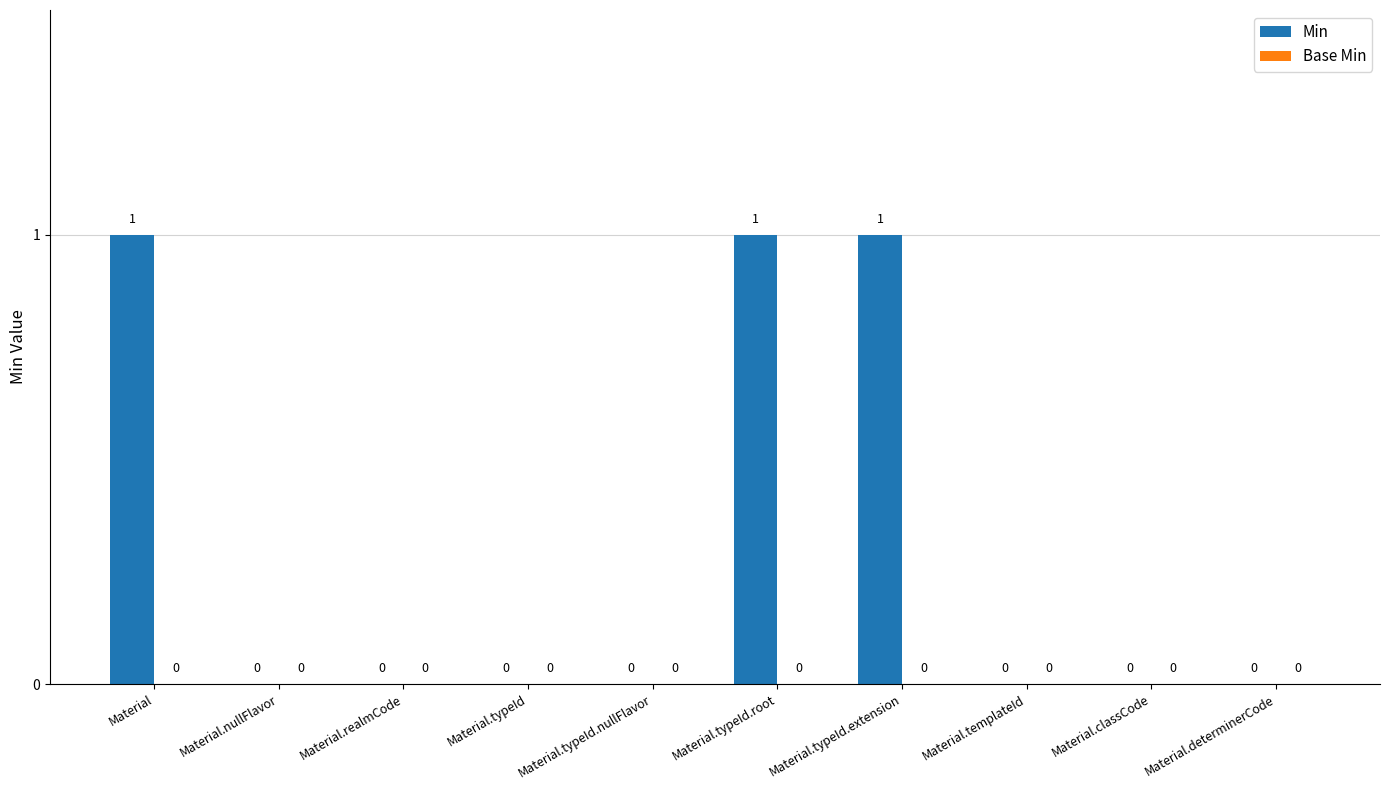

The value at Material.classCode is 0. True or false?

True